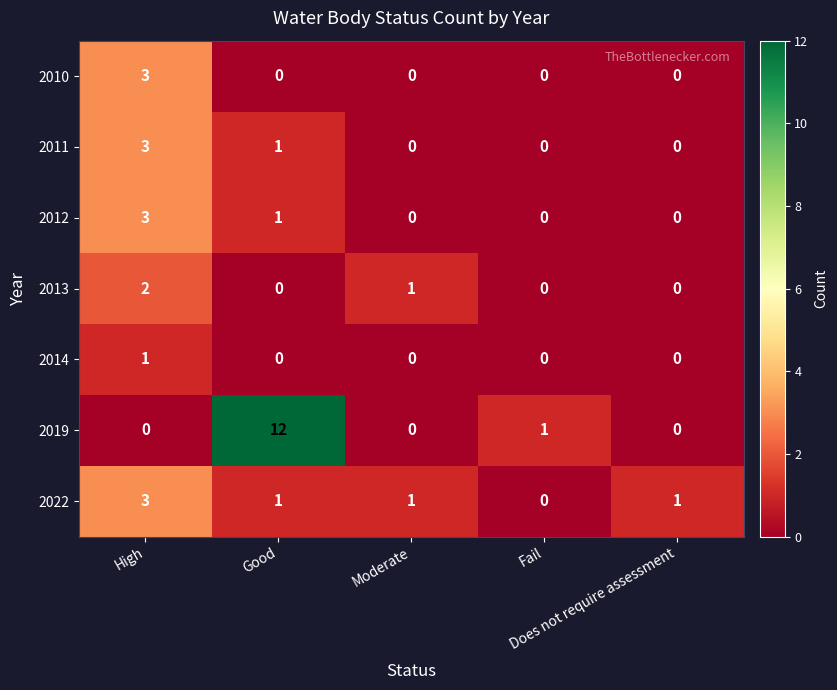

Which series has the largest range (max minus min)?

2019